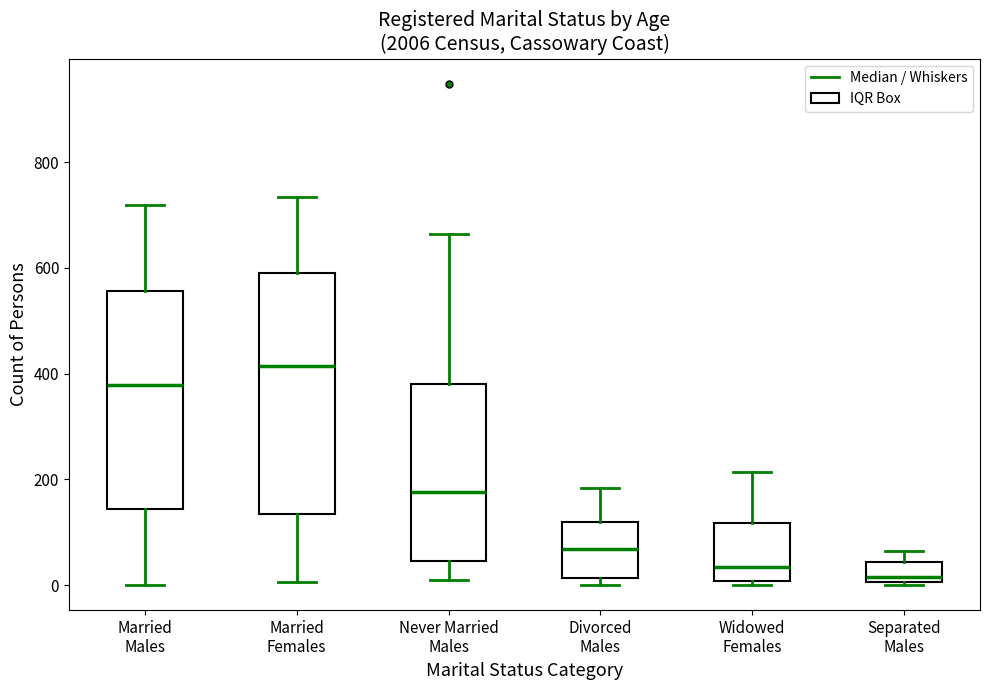

Reading left to right, transcribe this box plot: for each box, give where its median line is, the range the box spans, and where its two whiskers end, as read against the y-axis. The values are not printed on the chart, so give them approximately, as read against the axis.

Married Males: median 380, box 140 to 560, whiskers 0 to 720
Married Females: median 420, box 140 to 600, whiskers 0 to 740
Never Married Males: median 180, box 40 to 380, whiskers 20 to 660
Divorced Males: median 60, box 20 to 120, whiskers 0 to 180
Widowed Females: median 40, box 0 to 120, whiskers 0 (just below the box's lower edge) to 220
Separated Males: median 20, box 0 to 40, whiskers 0 (just below the box's lower edge) to 60